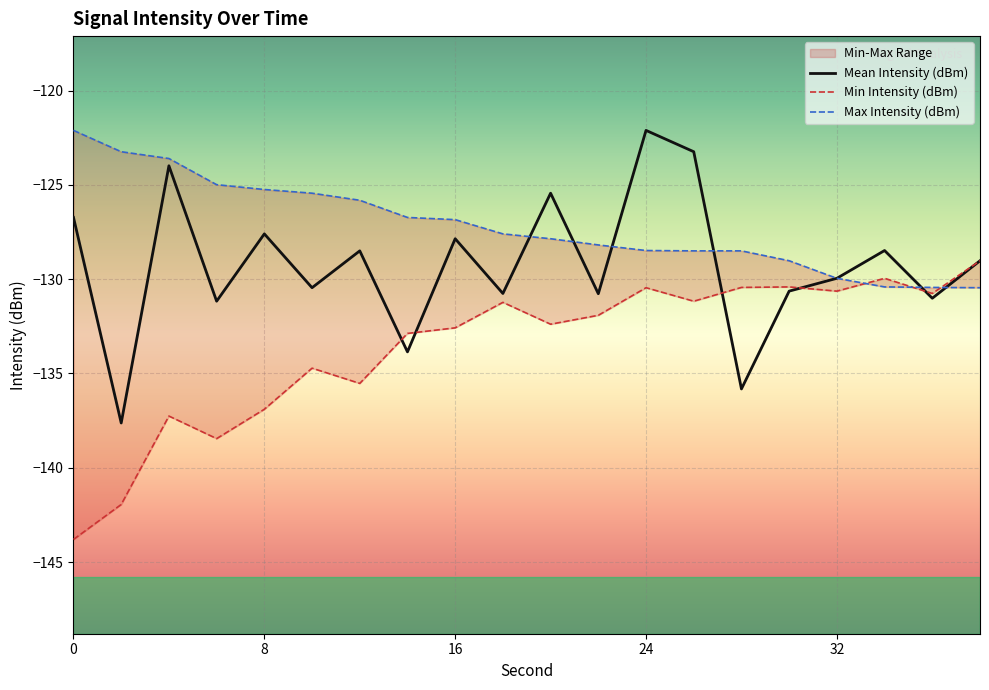

What is the value of the Max Intensity (dBm) point at the 15th from the left?

-128.5